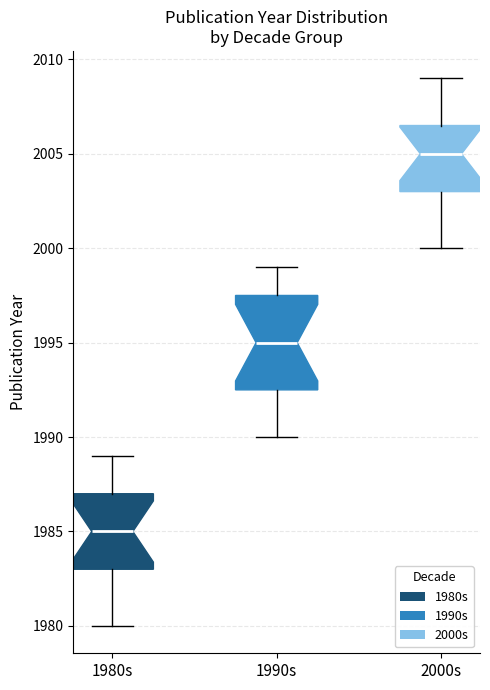

Reading left to right, transcribe this box plot: for each box, give where its median line is, the range the box spans, and where its two whiskers end, as read against the y-axis. The values are not printed on the chart, so give them approximately, as read against the axis.

1980s: median 1985.0, box 1983.0 to 1987.0, whiskers 1980.0 to 1989.0
1990s: median 1995.0, box 1992.5 to 1997.5, whiskers 1990.0 to 1999.0
2000s: median 2005.0, box 2003.0 to 2006.5, whiskers 2000.0 to 2009.0